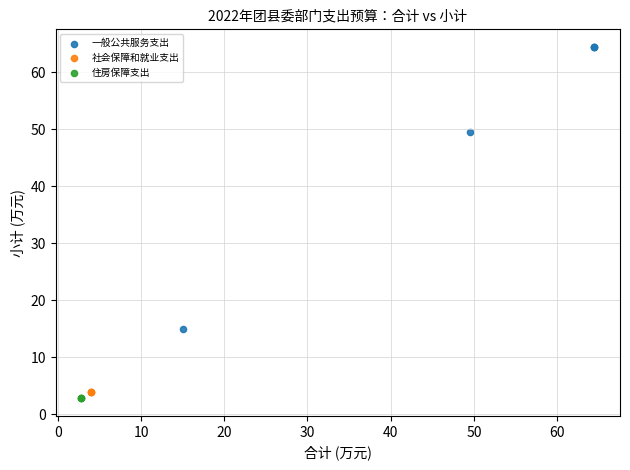

Which series contains the highest Y value?

一般公共服务支出